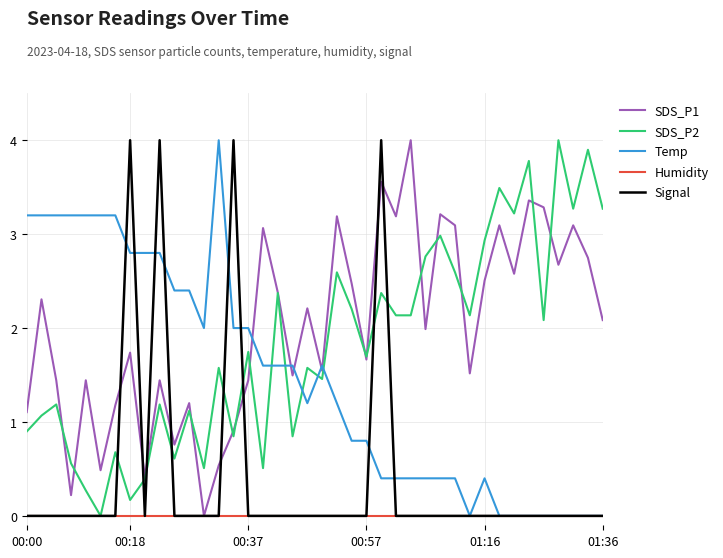

What is the maximum value shown in the chart?

4.0